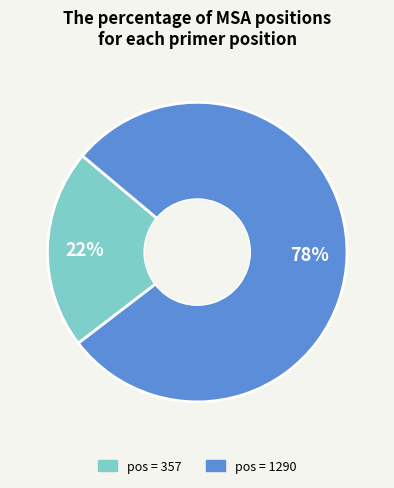

To the nearest percent, what is the average slice percentage?

50%